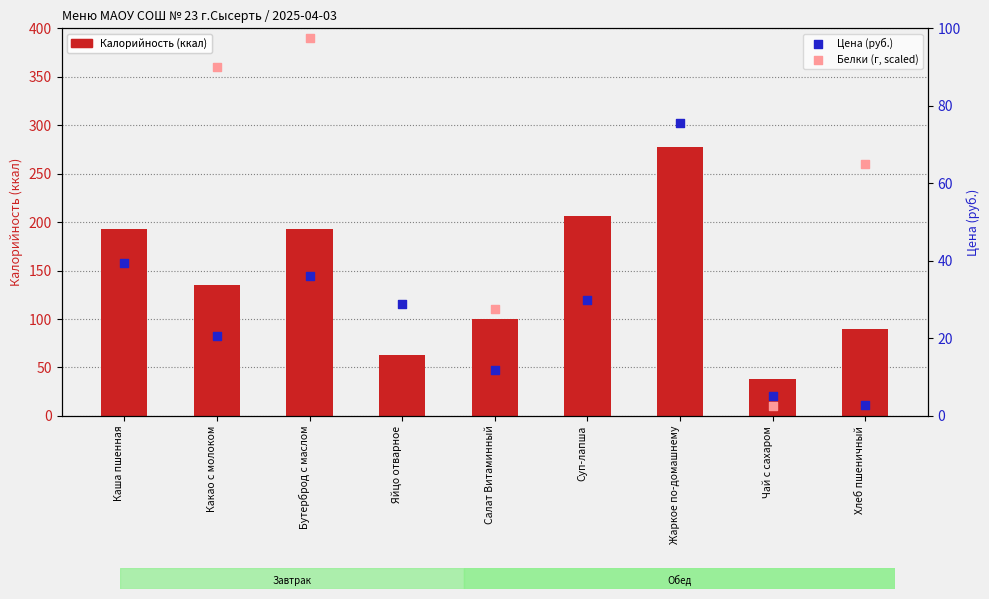

What are all the series names shown in the legend?

Калорийность (ккал), Цена (руб.), Белки (г, scaled)